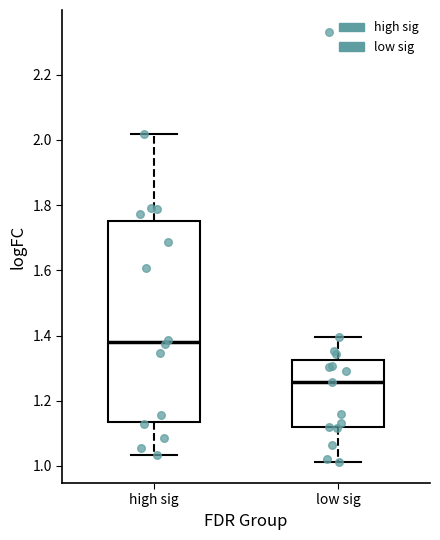

Where is the lower edge of the box for high sig on the y-axis? The values are not printed on the chart, so give them approximately, as read against the axis.

1.14